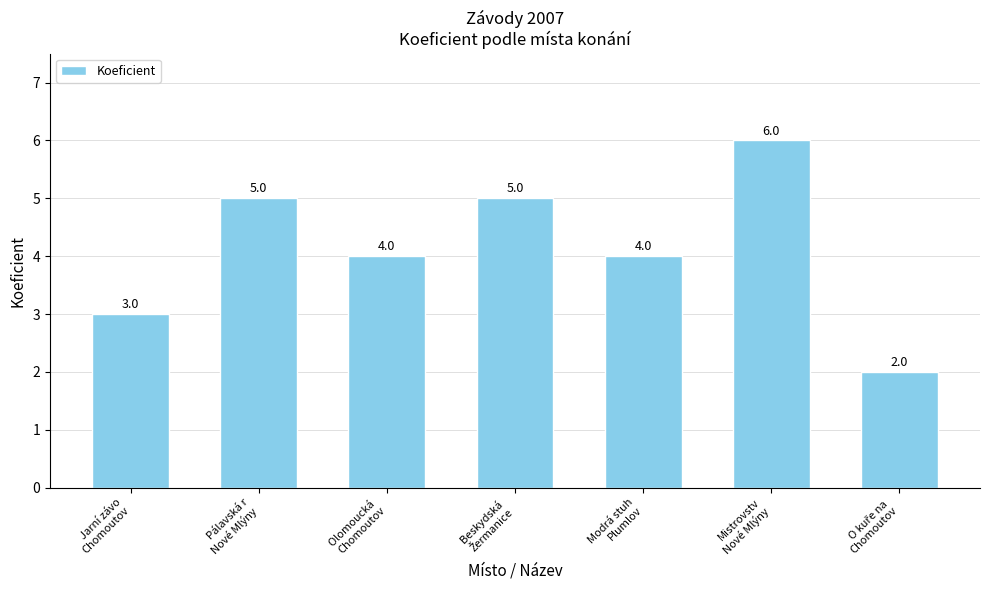

What is the value of the 4th bar from the left?

5